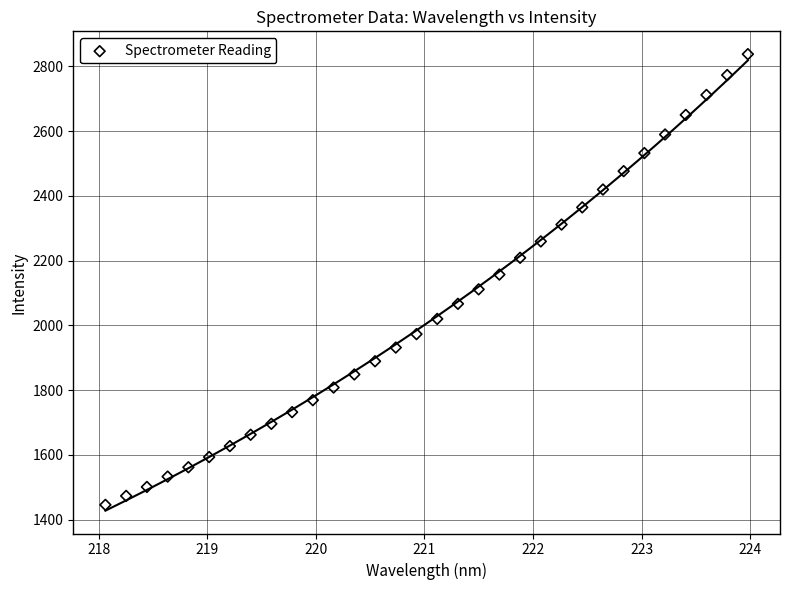

What is the range of X values (max minus min)?

5.9